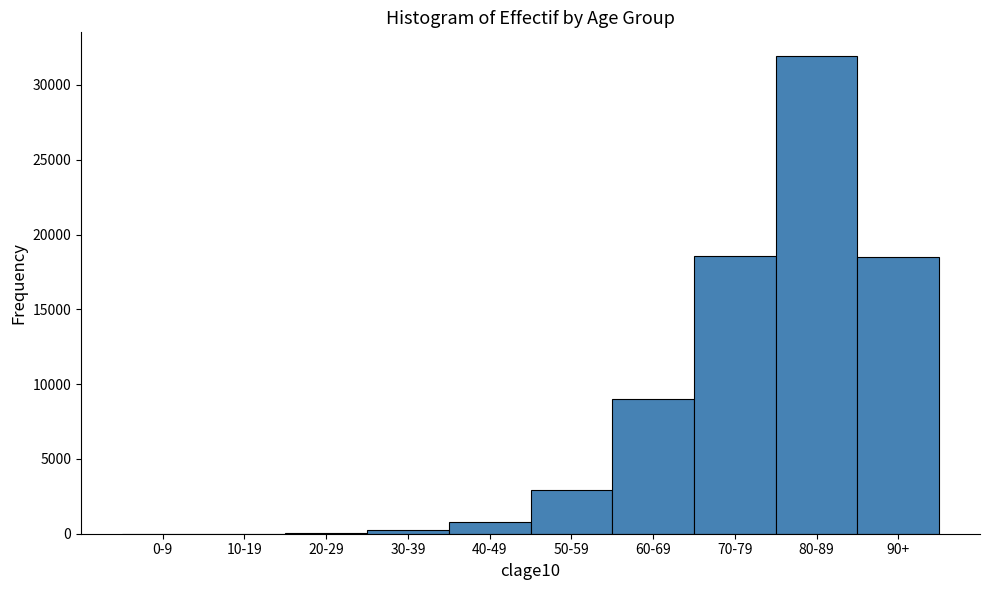

What is the greatest value displayed?

31924